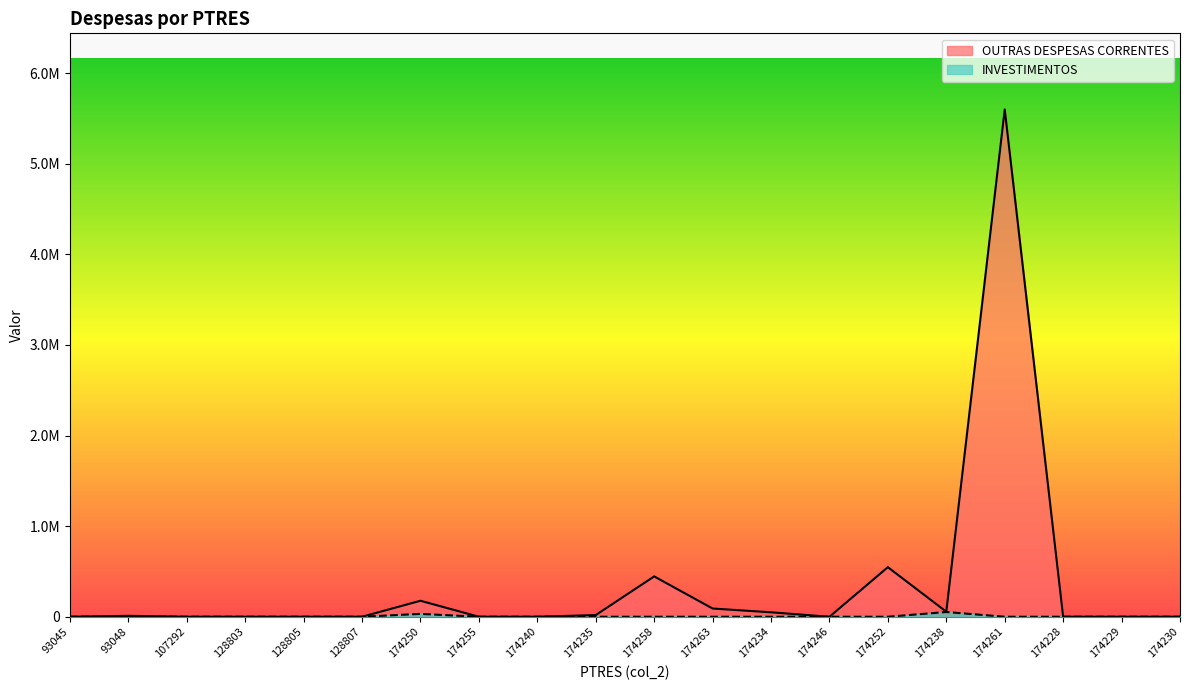

Which series has the largest total across all categories?

OUTRAS DESPESAS CORRENTES